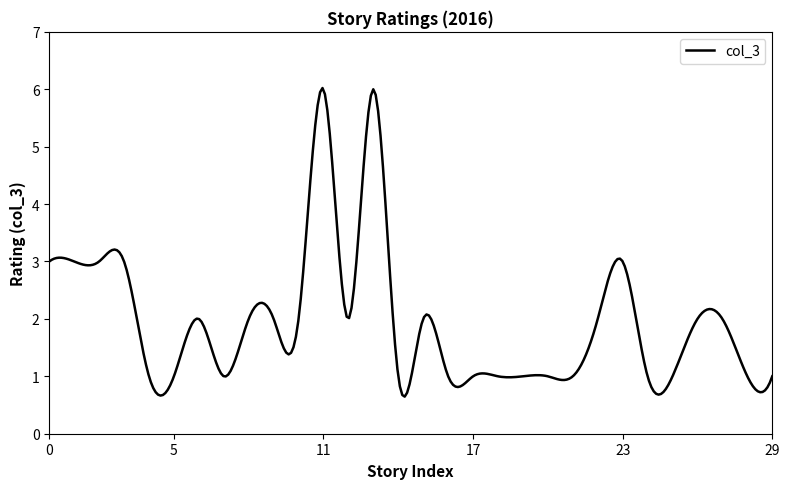

What is the greatest value displayed?

6.0